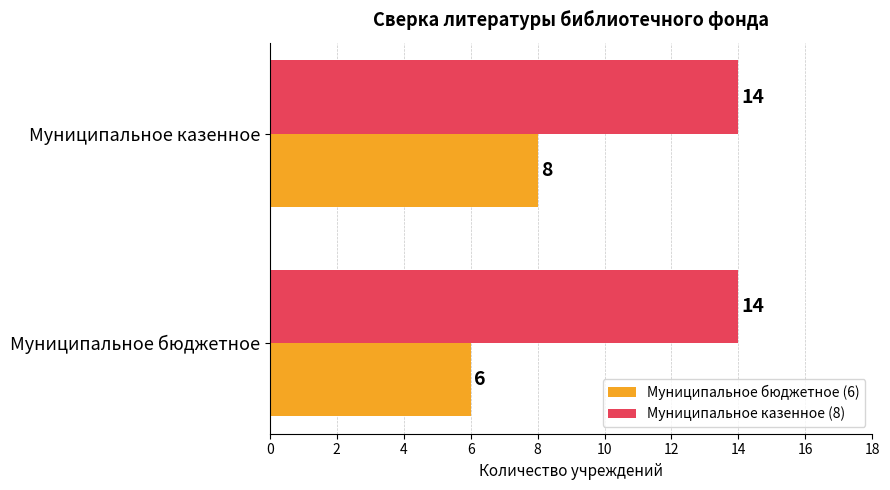

What is the total value across all series at Муниципальное казенное?

22